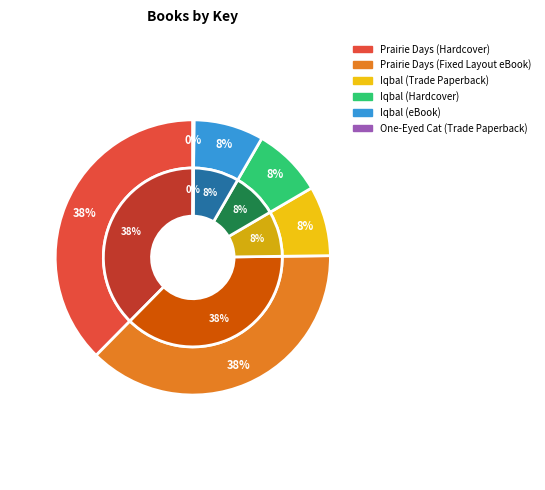

Which has a higher value, Iqbal (Trade Paperback) or One-Eyed Cat (Trade Paperback)?

Iqbal (Trade Paperback)